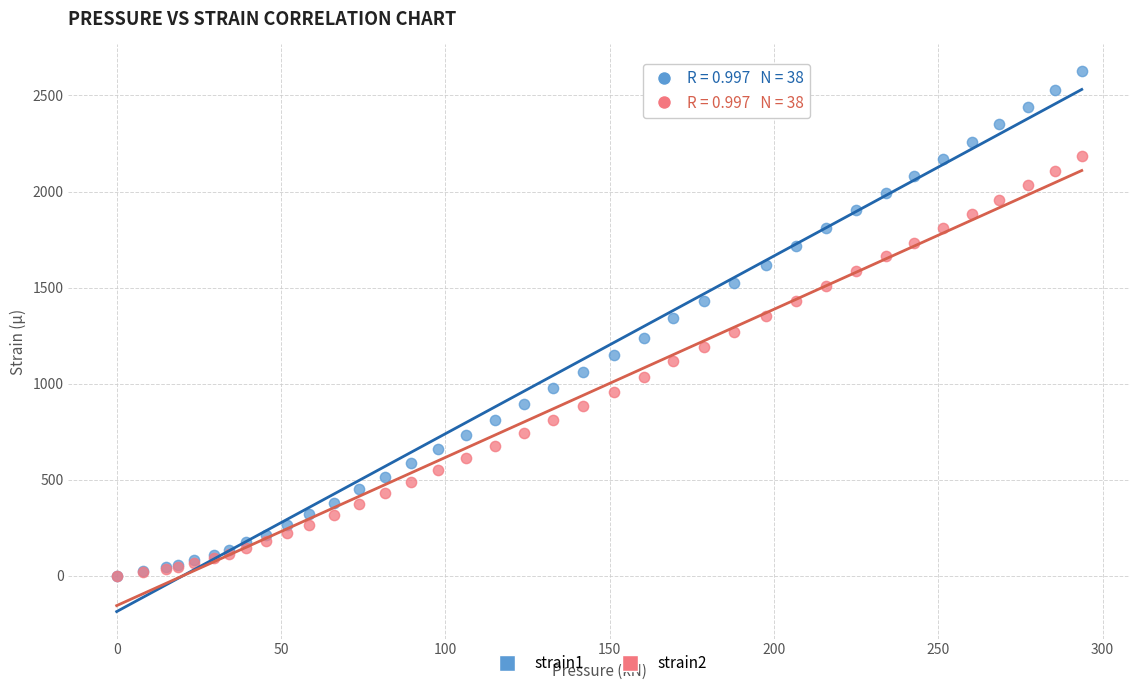

What are all the series names shown in the legend?

strain1, strain2